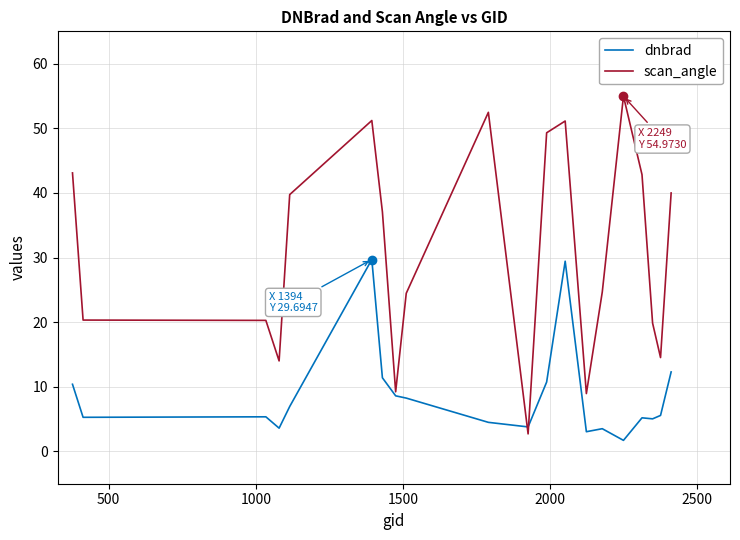

Which series has the widest spread of values?

scan_angle